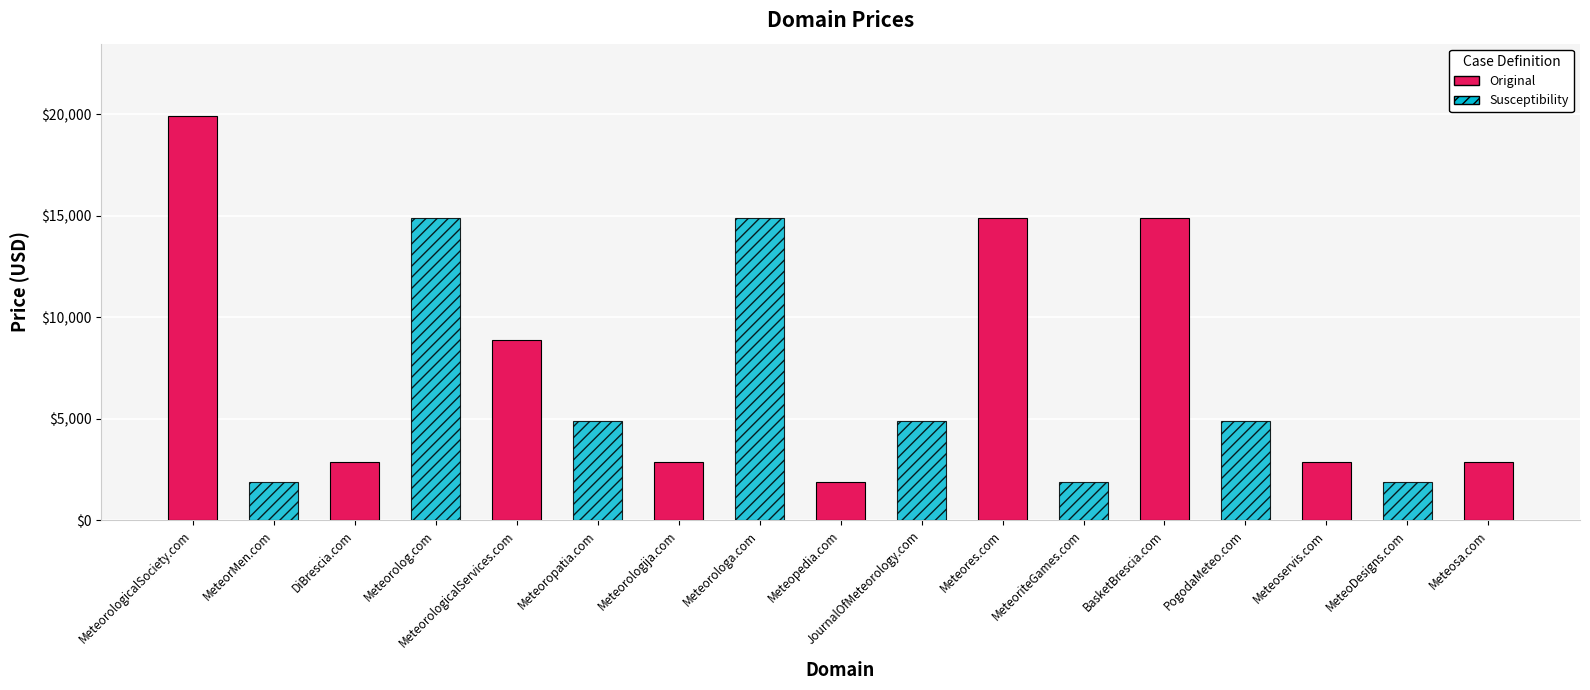

Rank the categories by value from lowest to highest.

MeteorMen.com, Meteopedia.com, MeteoriteGames.com, MeteoDesigns.com, DiBrescia.com, Meteorologija.com, Meteoservis.com, Meteosa.com, Meteoropatia.com, JournalOfMeteorology.com, PogodaMeteo.com, MeteorologicalServices.com, Meteorolog.com, Meteorologa.com, Meteores.com, BasketBrescia.com, MeteorologicalSociety.com